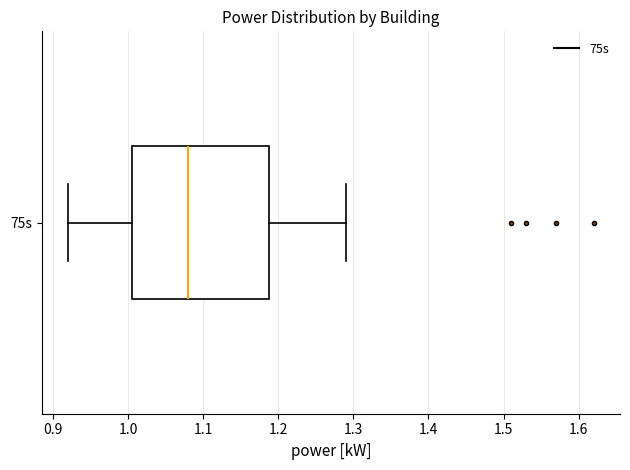

Transcribe this box plot: give where the median line is, the range the box spans, and where the two whiskers end, as read against the x-axis. The values are not printed on the chart, so give them approximately, as read against the axis.

median 1.08, box 1.01 to 1.19, whiskers 0.92 to 1.29